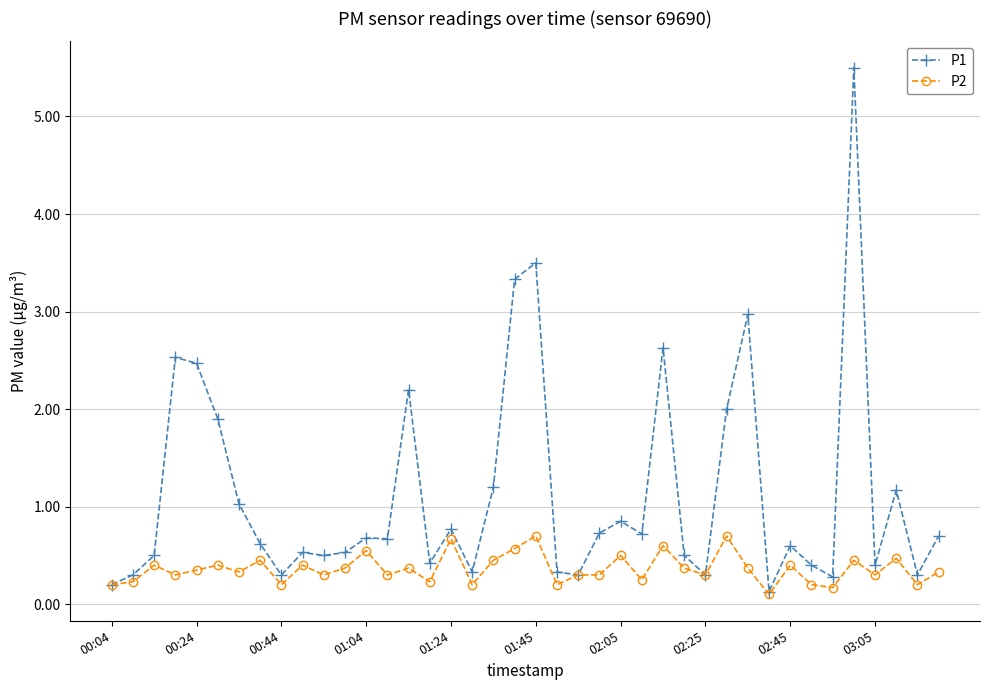

What is the difference between the maximum and minimum values in the P2 series?

0.6